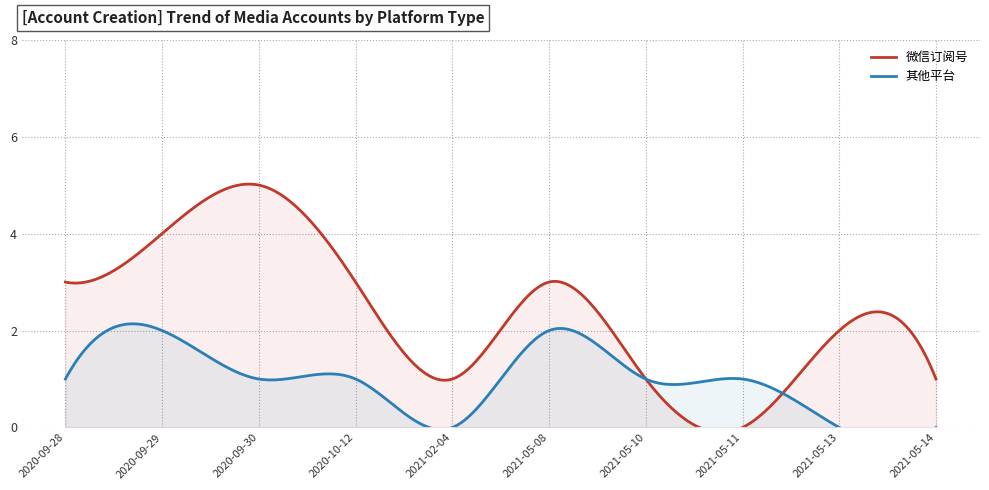

What is the total value across all series at 2020-09-29?

6